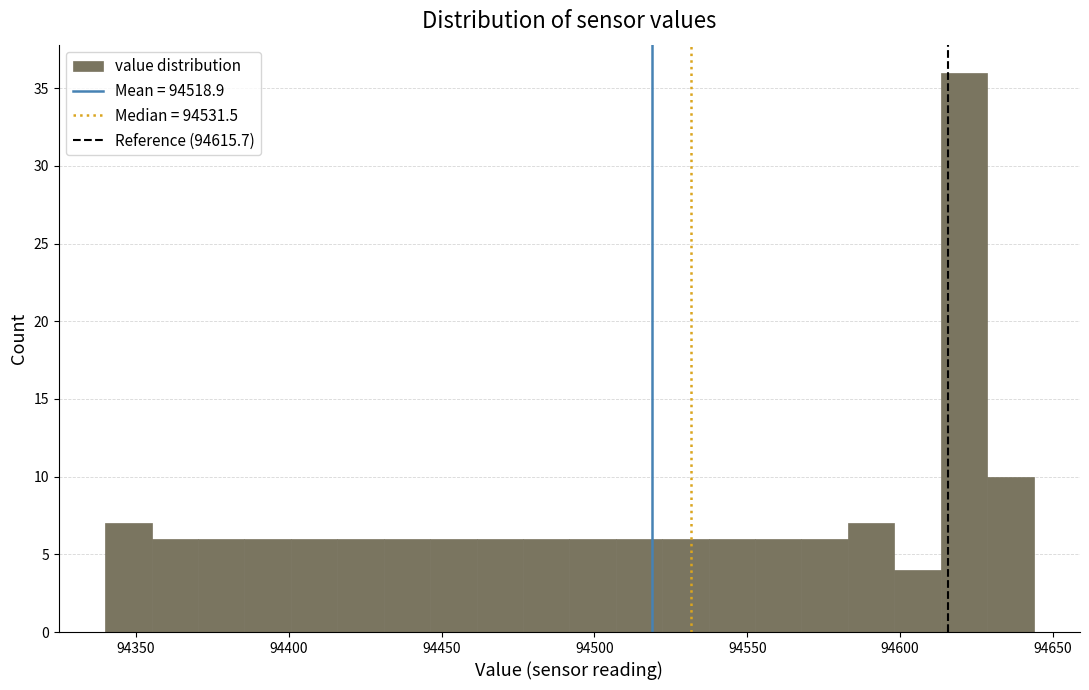

Around what value on the x-axis is the tallest bar? Give the approximate position of its centre, as read against the axis.

94620